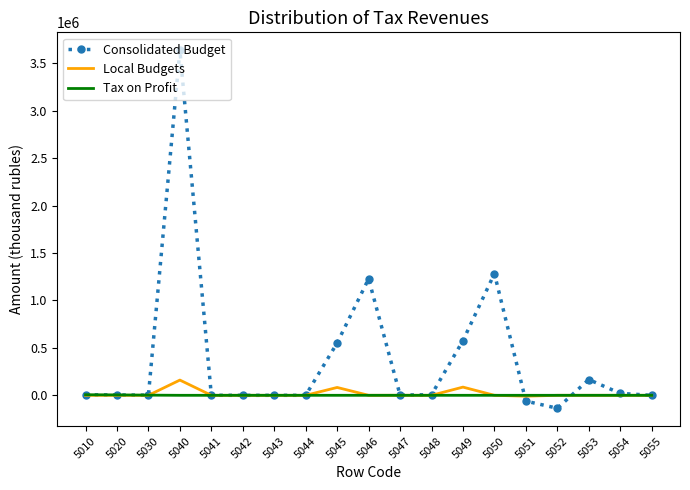

The value of Tax on Profit at 5052 is 0. True or false?

True